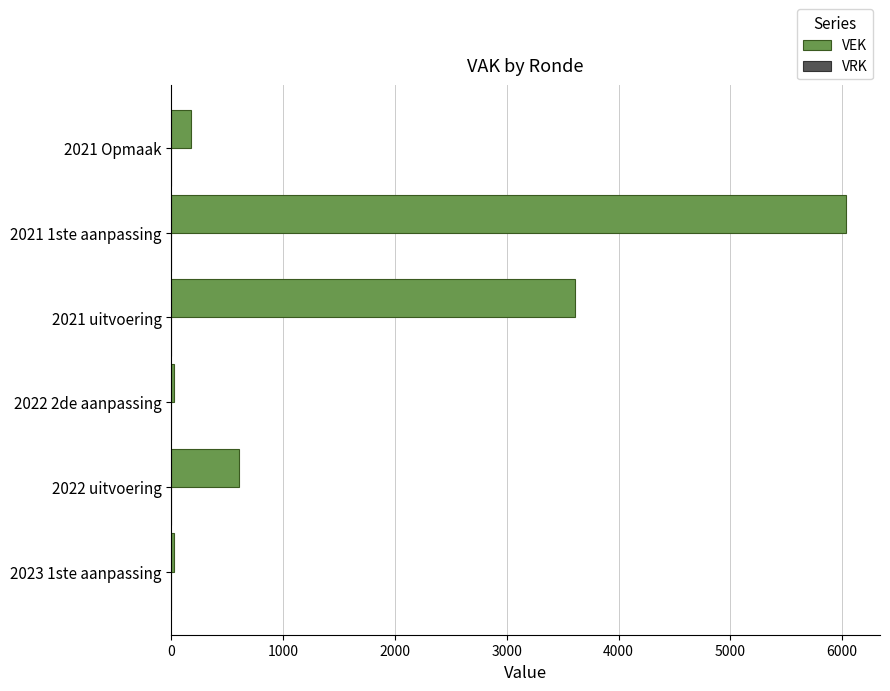

The chart shows a value of 604 at 2022 uitvoering. True or false?

True